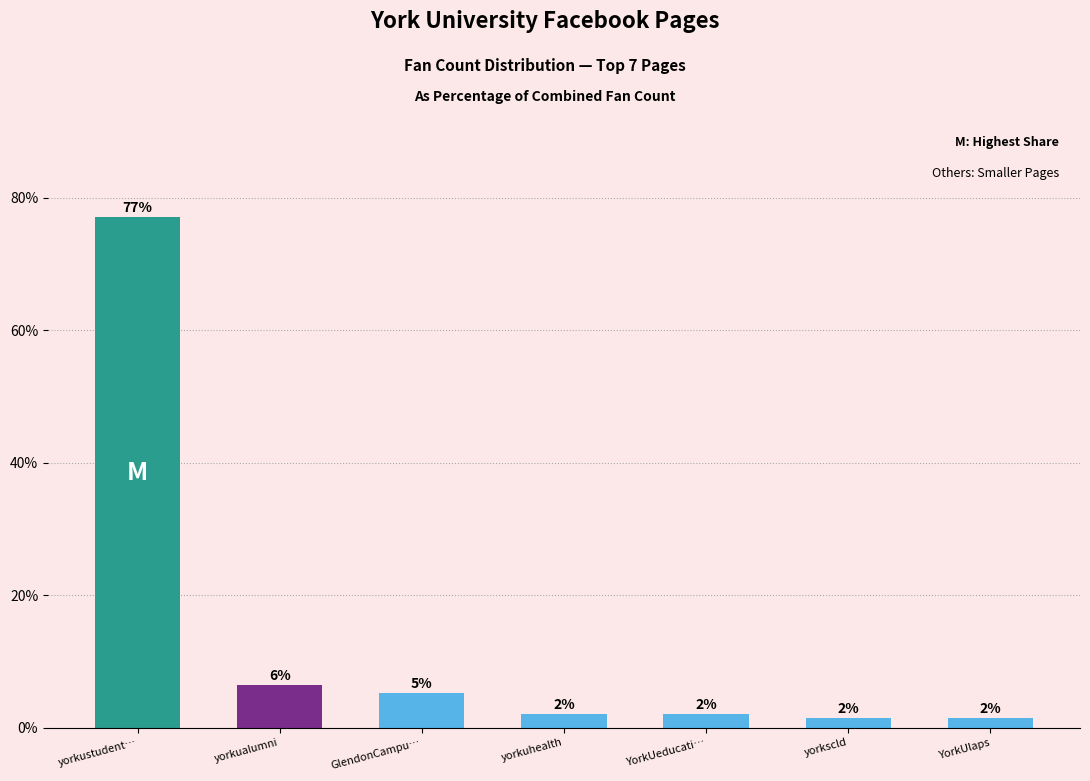

How many bars are there in total?

7